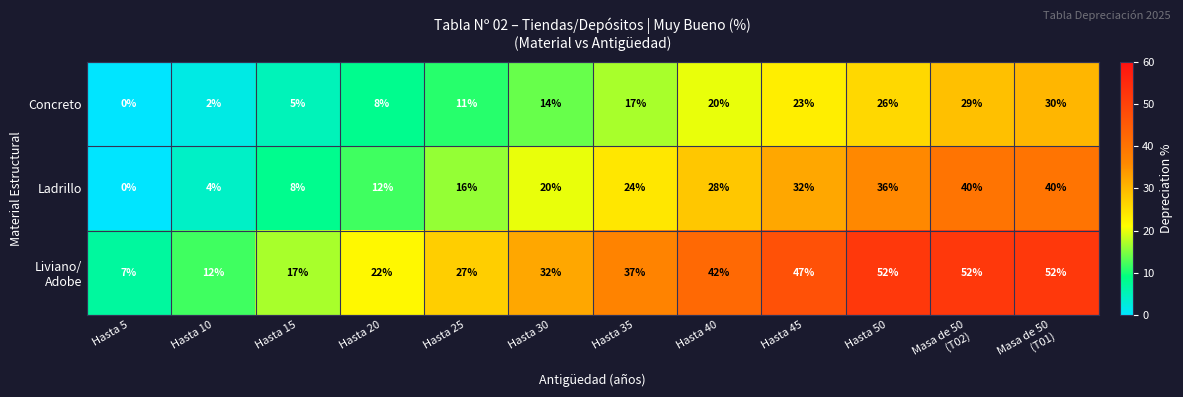

At how many categories does at least one series exceed 20?

9